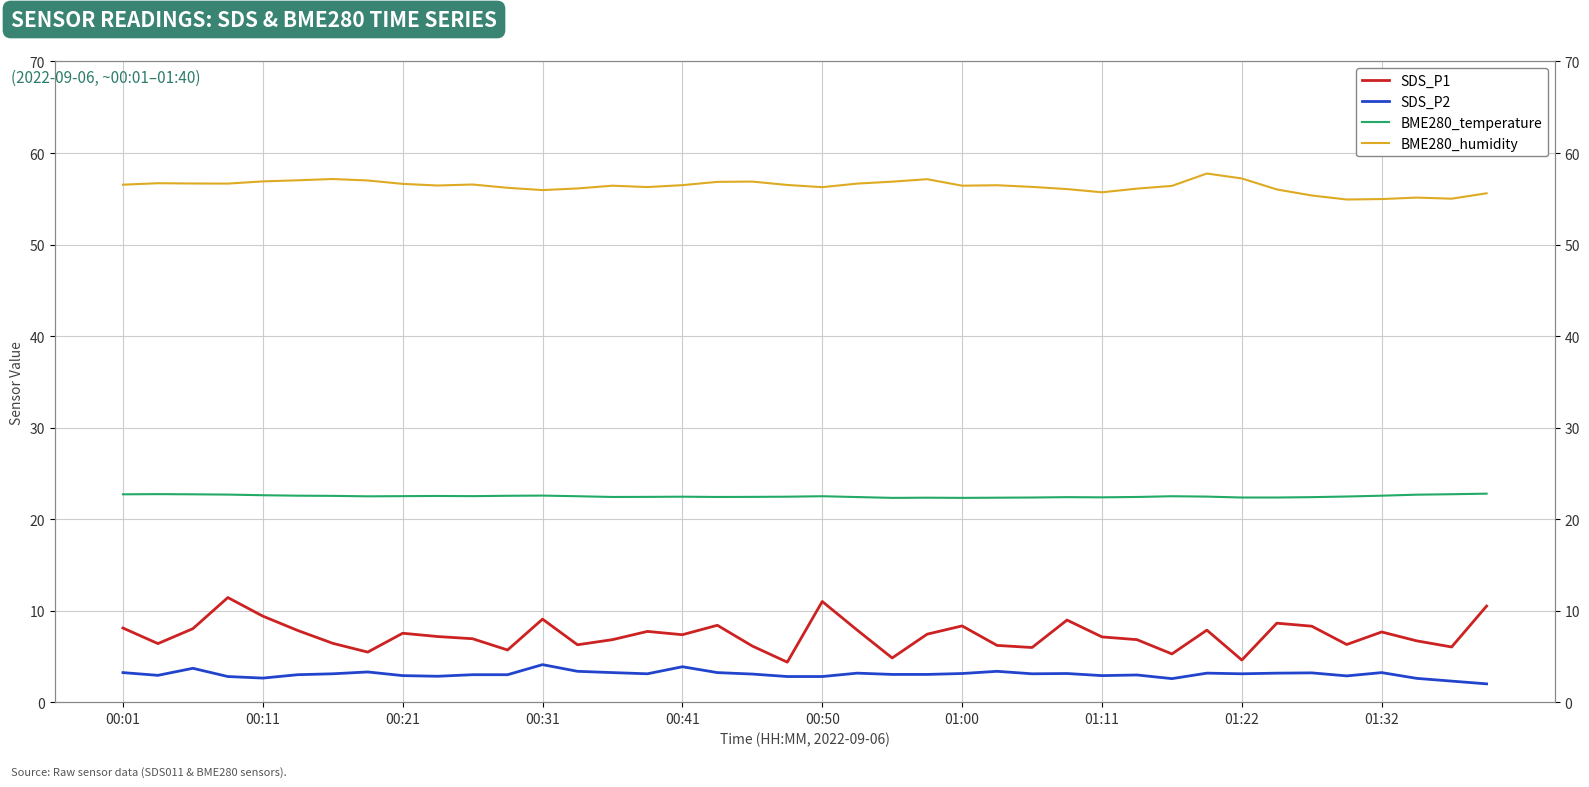

True or false: SDS_P2 and SDS_P1 cross at least once.

False